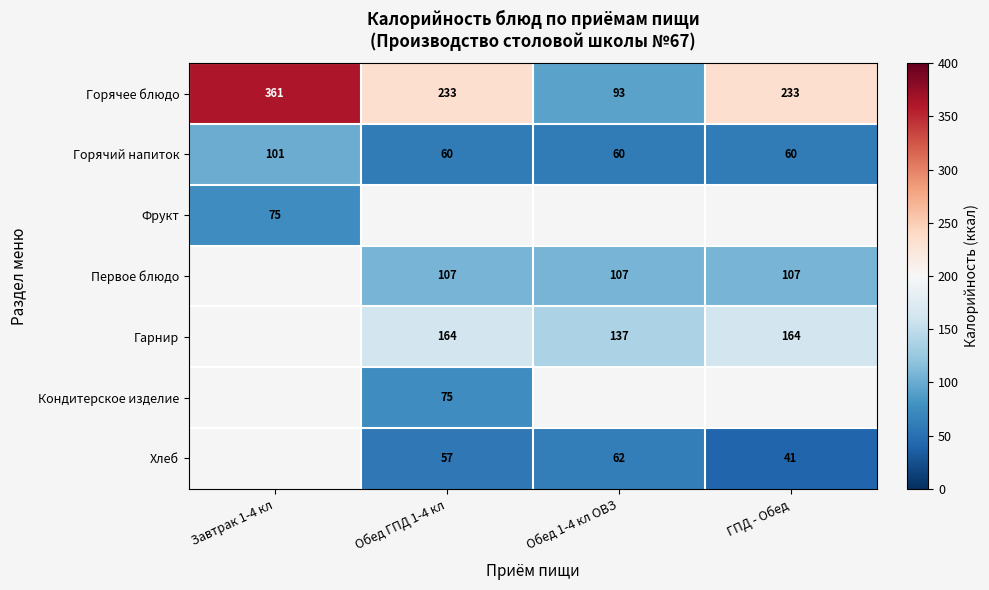

At how many categories does at least one series exceed 53?

4